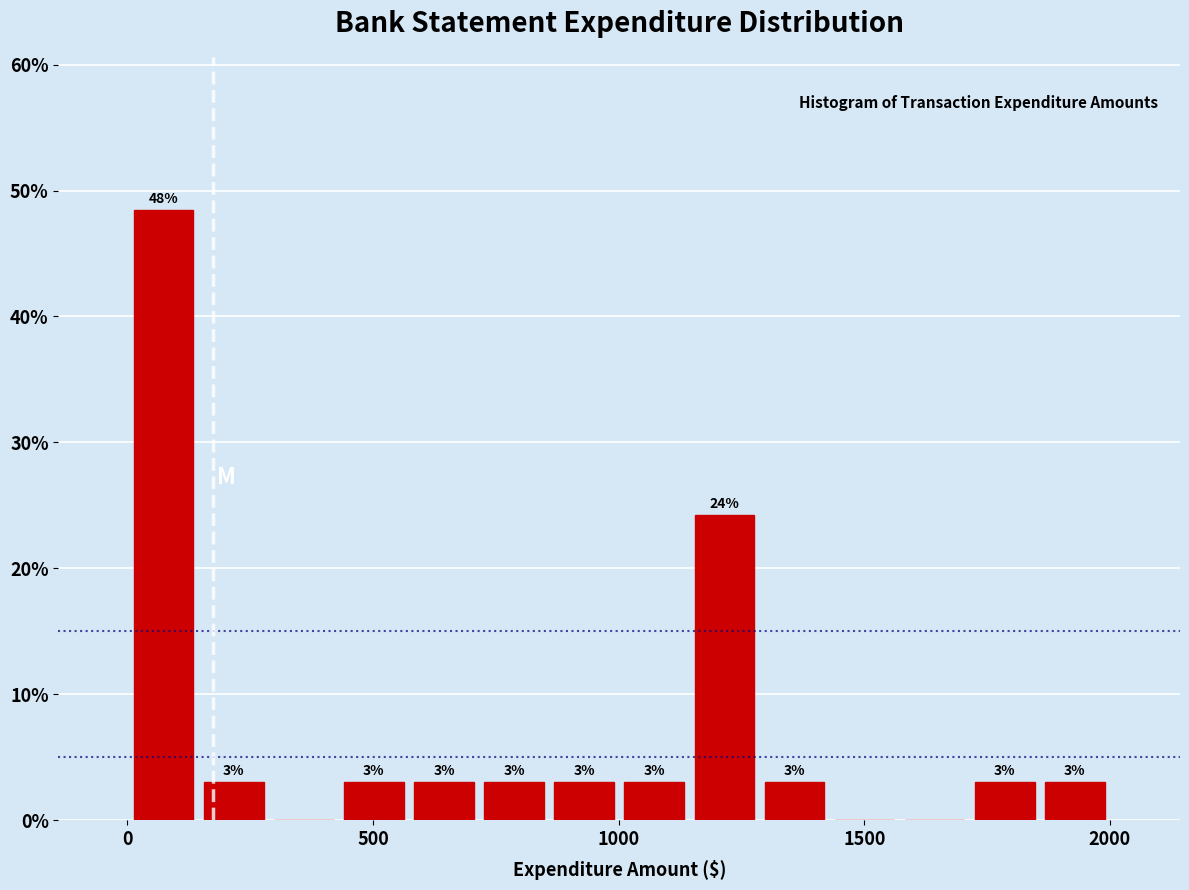

Read against the x-axis, roughly where is the centre of the tallest bar?

50